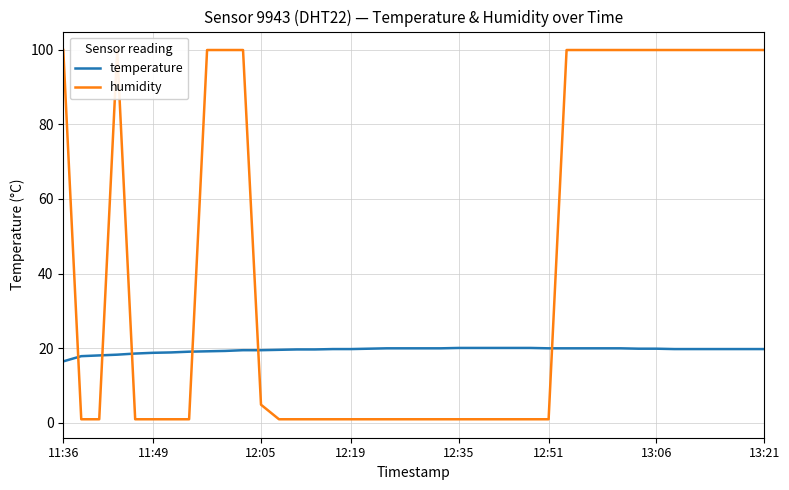

The value of temperature at 12:05 is 11.5. True or false?

False